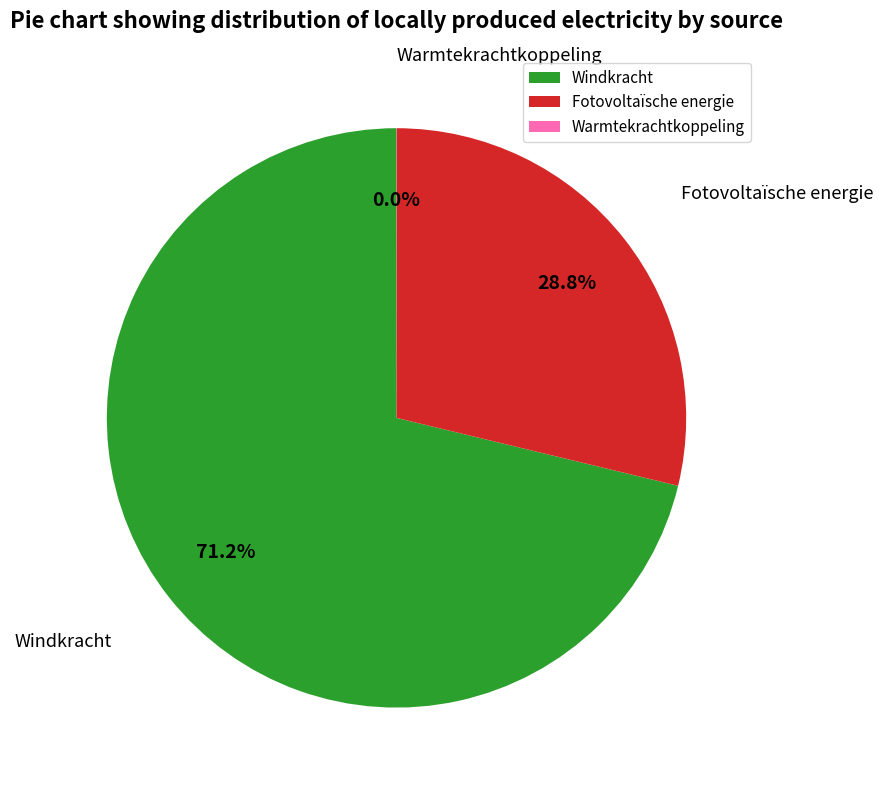

To the nearest percent, what is the average slice percentage?

33%